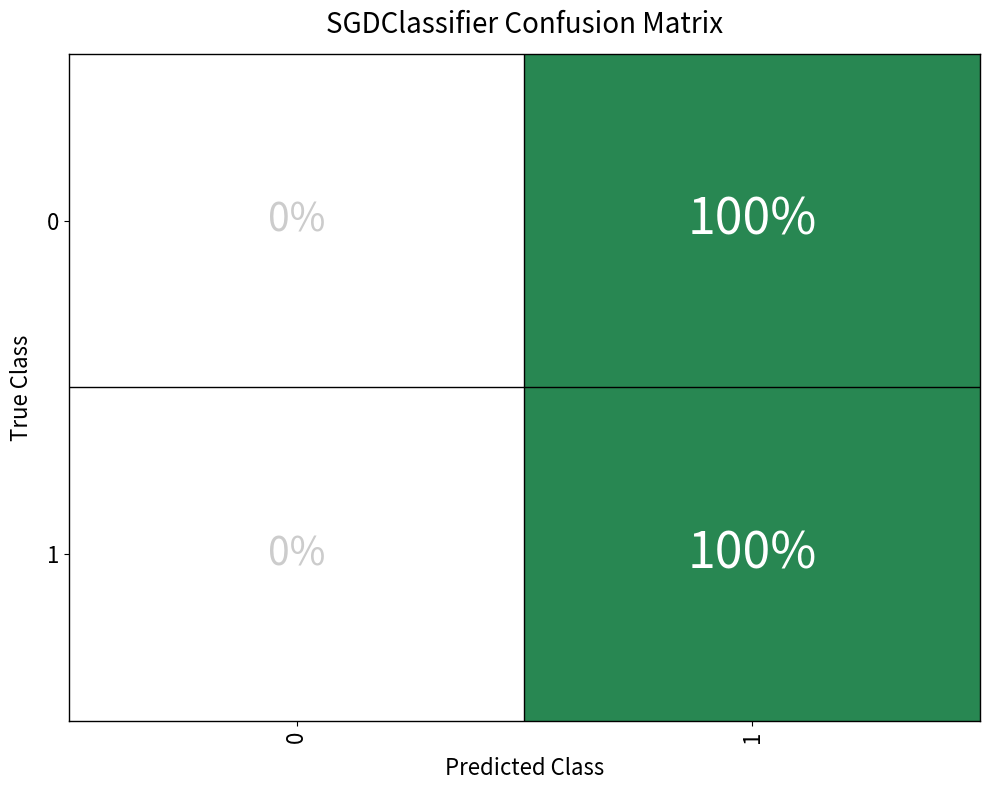

Is the value of 0 at 0 greater than the value of 1 at 0?

No